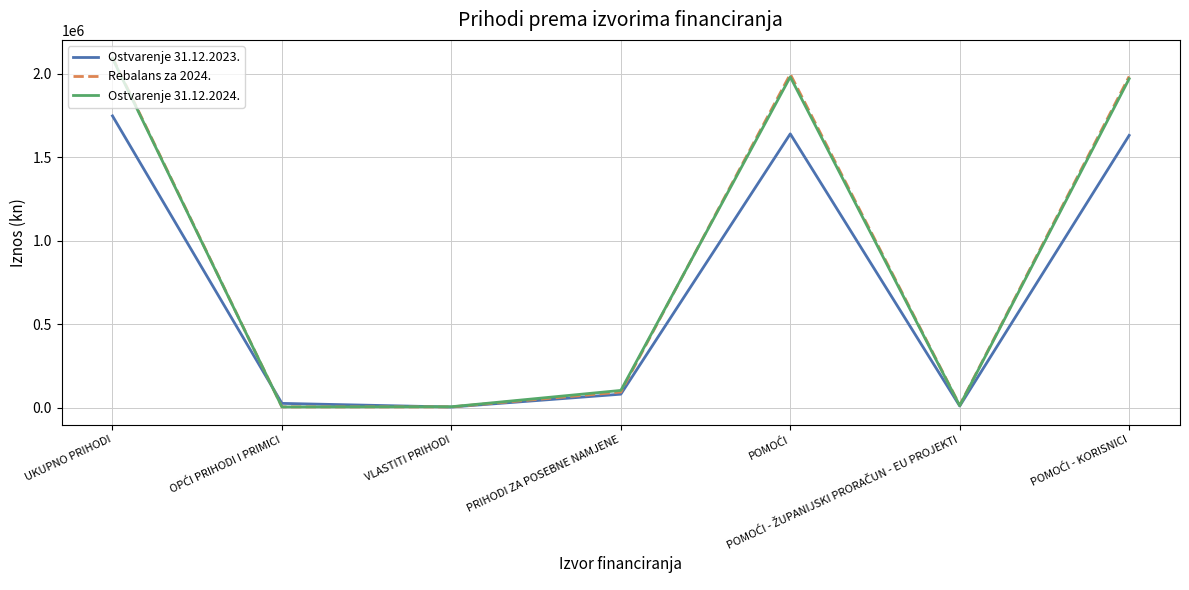

What is the greatest value displayed?

2096933.0